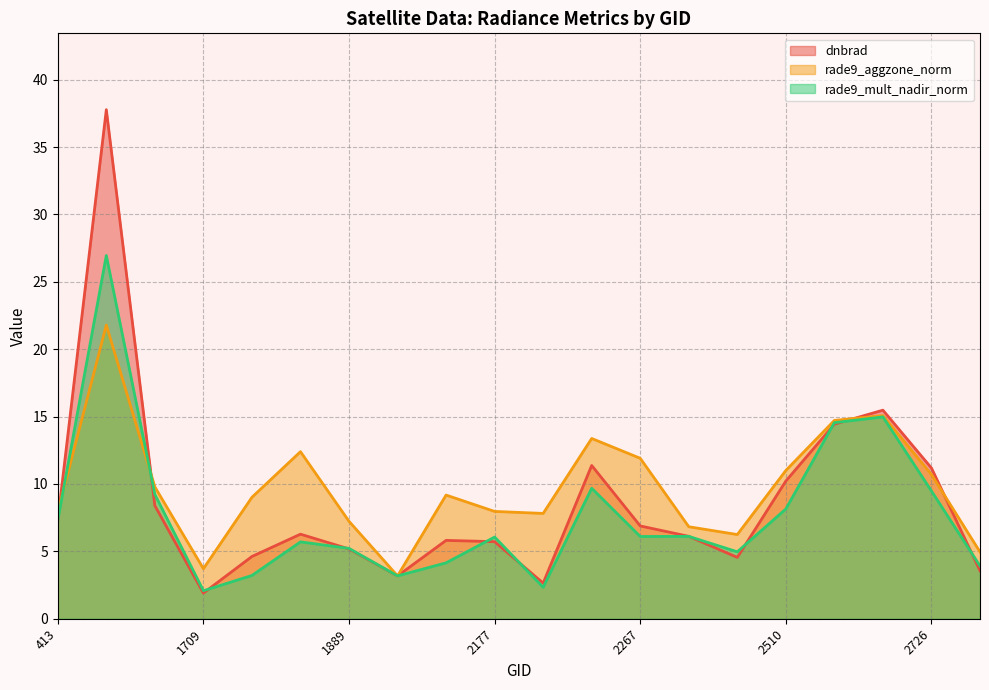

At which category is the sum across all series the highest?

1394